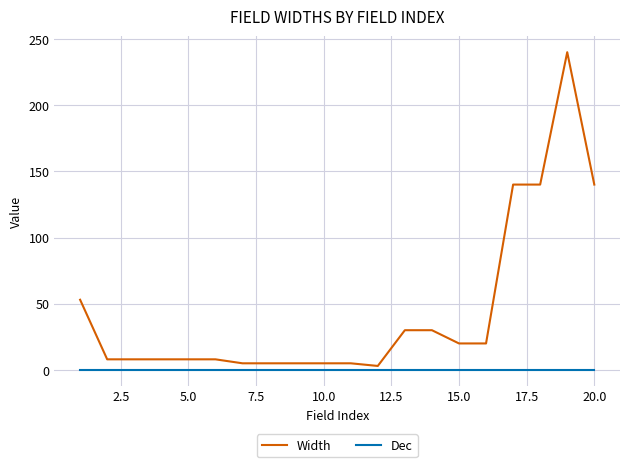

List the series in order of their peak value, lowest first.

Dec, Width